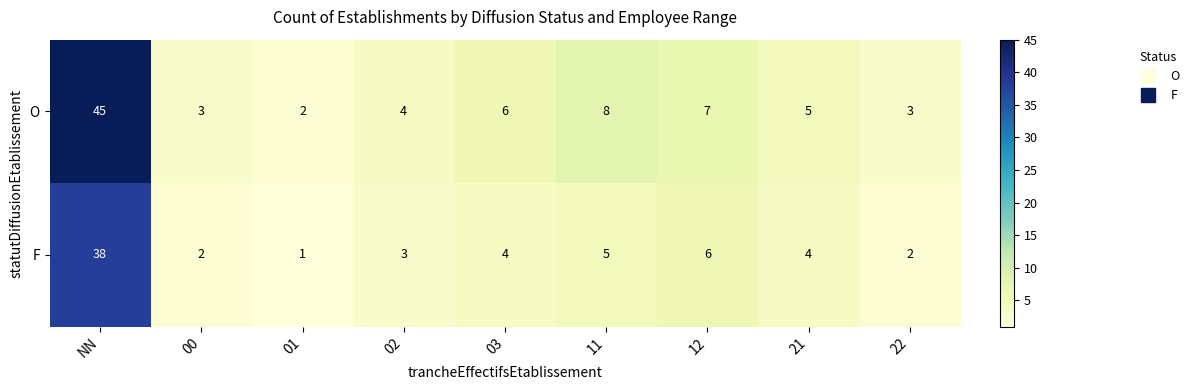

Which series has the largest total across all categories?

O